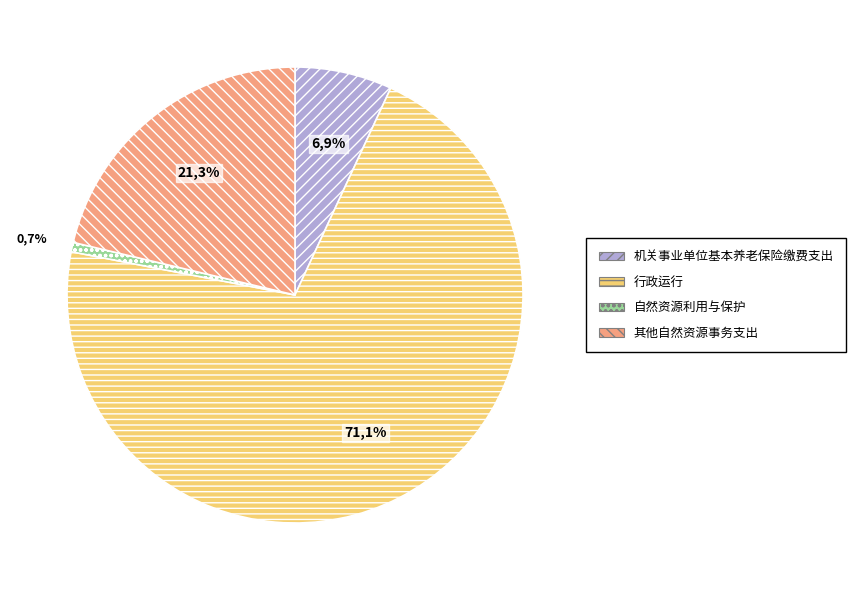

Rank the categories by value from highest to lowest.

行政运行, 其他自然资源事务支出, 机关事业单位基本养老保险缴费支出, 自然资源利用与保护